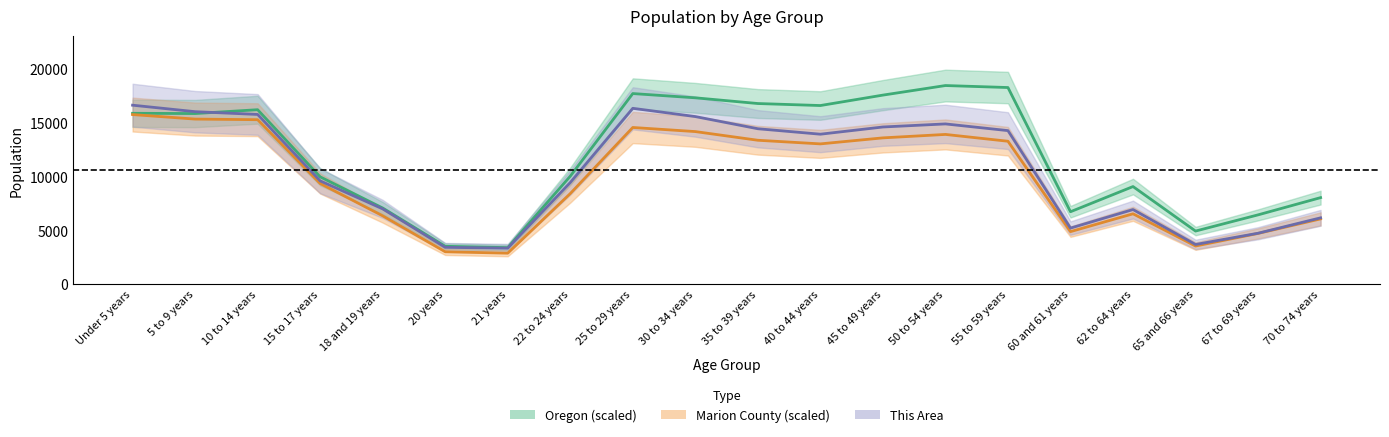

What is the value of the This Area point at the 4th from the left?

9569.0